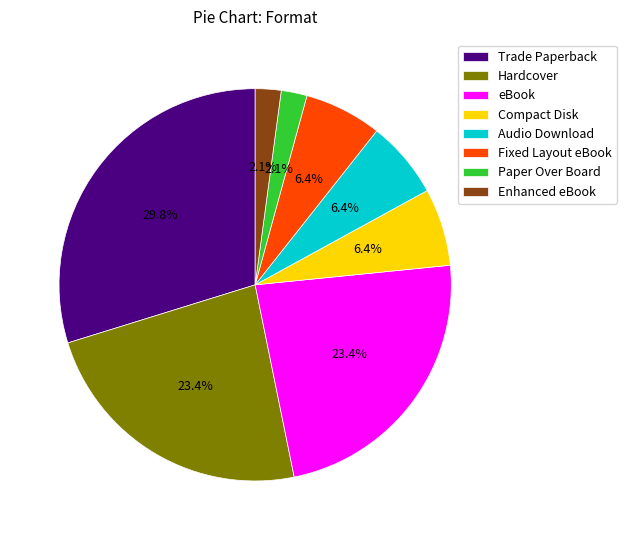

The Compact Disk slice represents 12% of the pie. True or false?

False